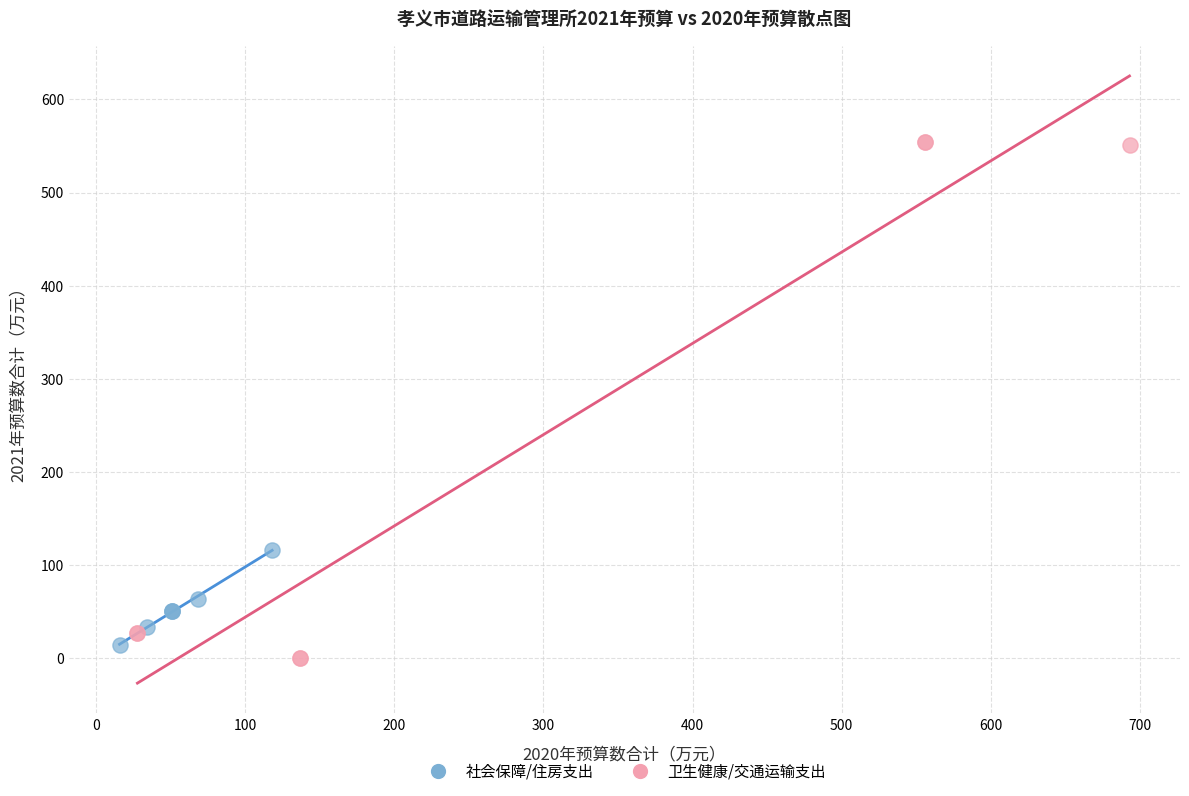

What are all the series names shown in the legend?

社会保障/住房支出, 卫生健康/交通运输支出